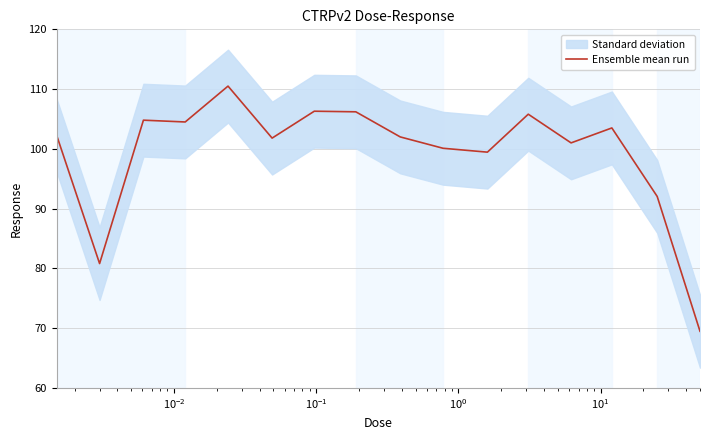

What is the minimum value for Ensemble mean run?

69.5